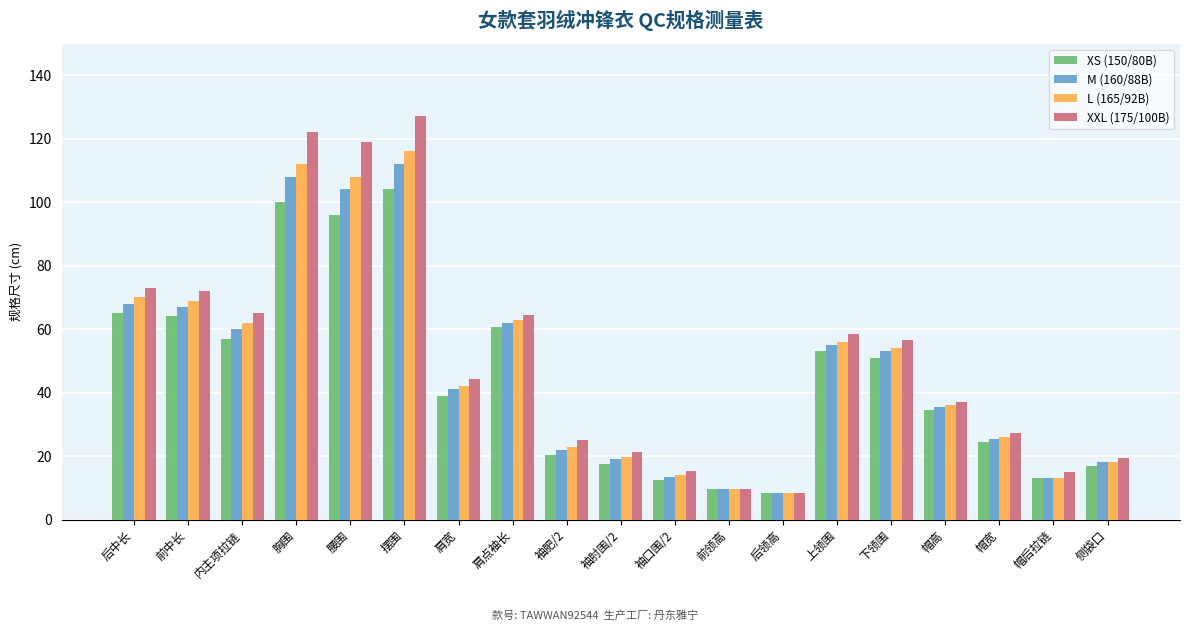

What is the maximum value for XXL (175/100B)?

127.0